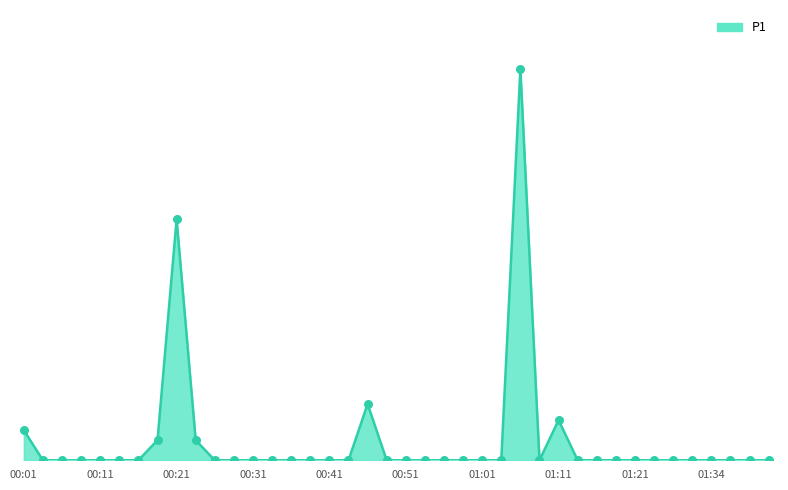

Does the chart have visible grid lines?

No